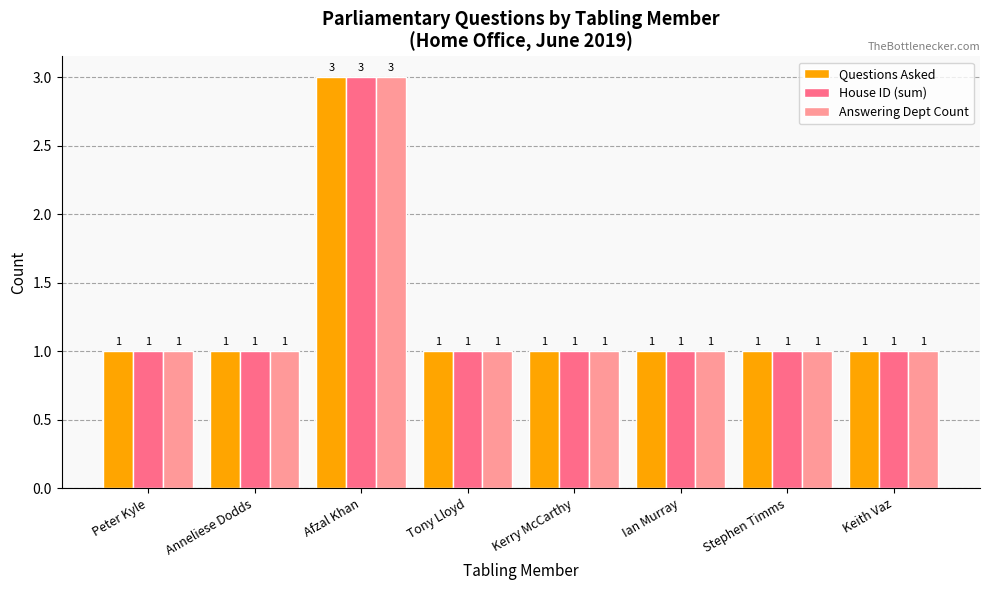

What position from the right is Kerry McCarthy?

4